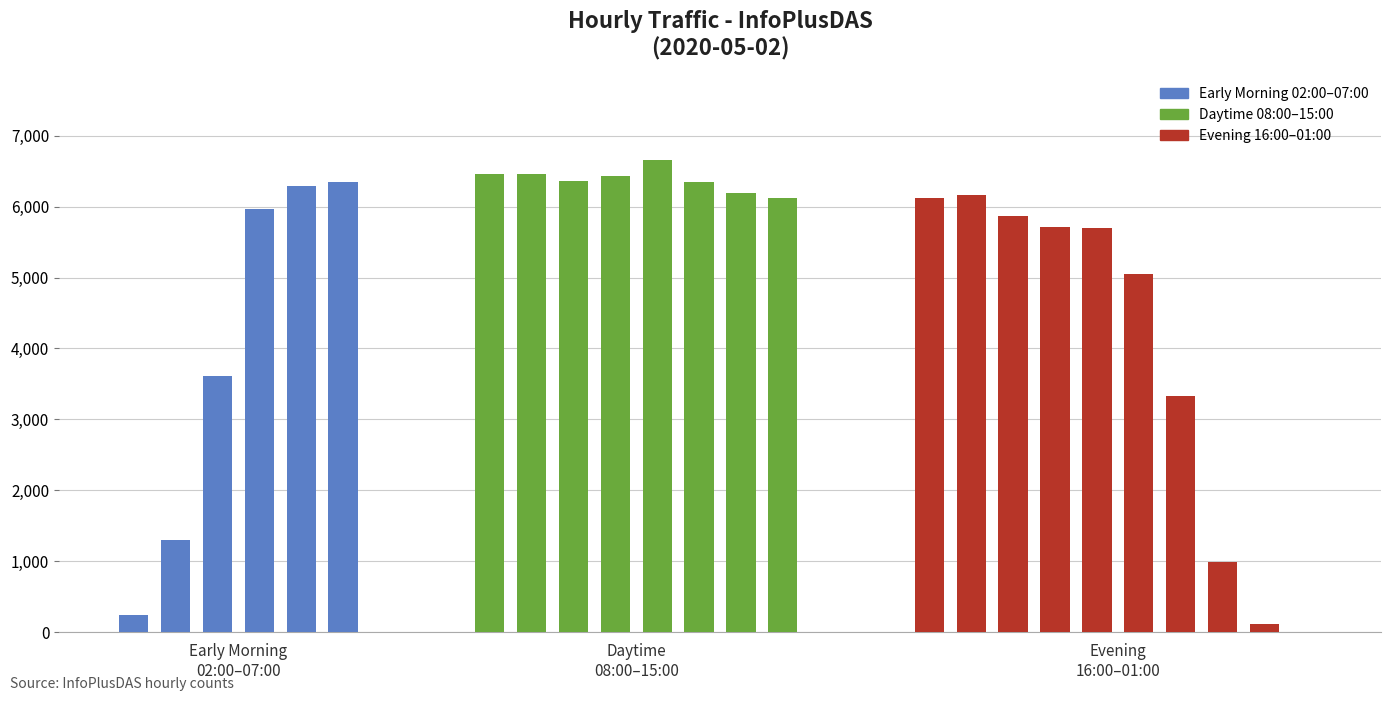

What is the maximum value shown in the chart?

6661